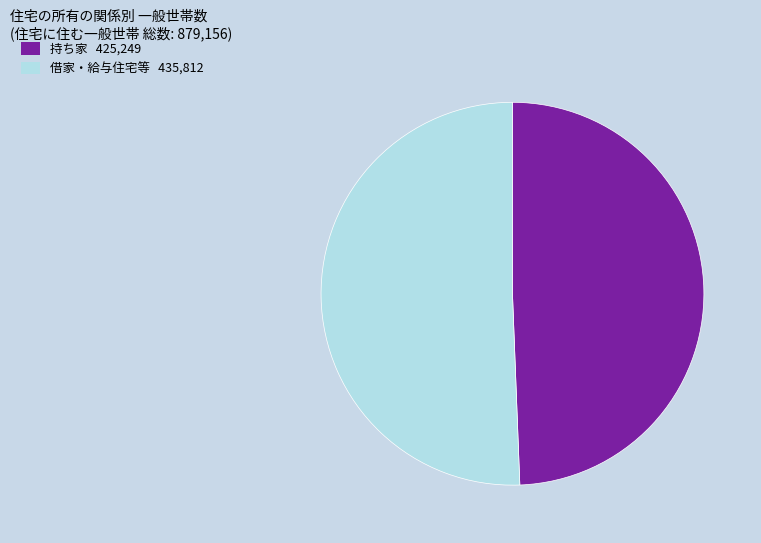

Is there any slice that represents more than half of the pie?

Yes